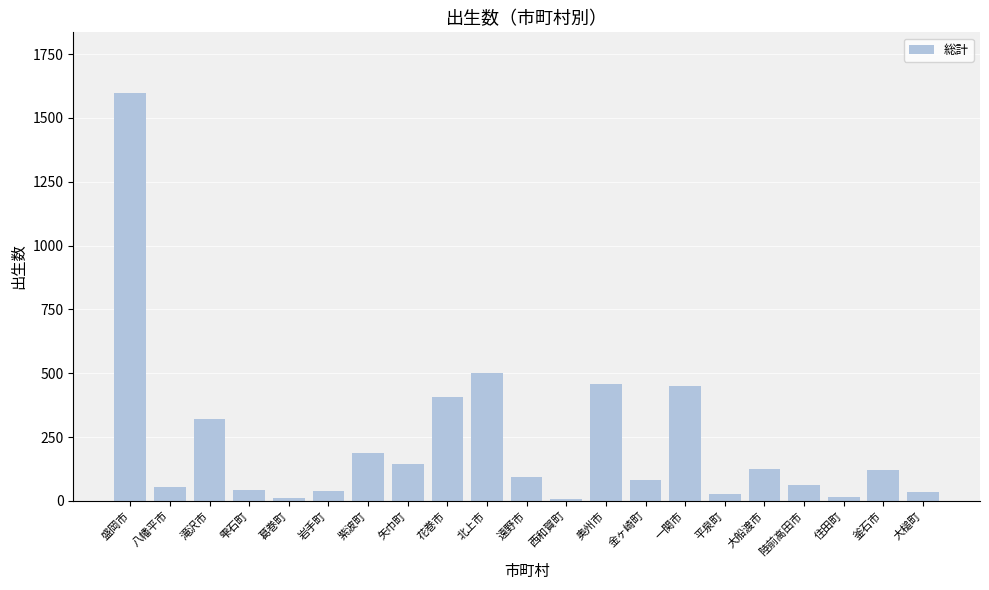

Are the bars horizontal?

No